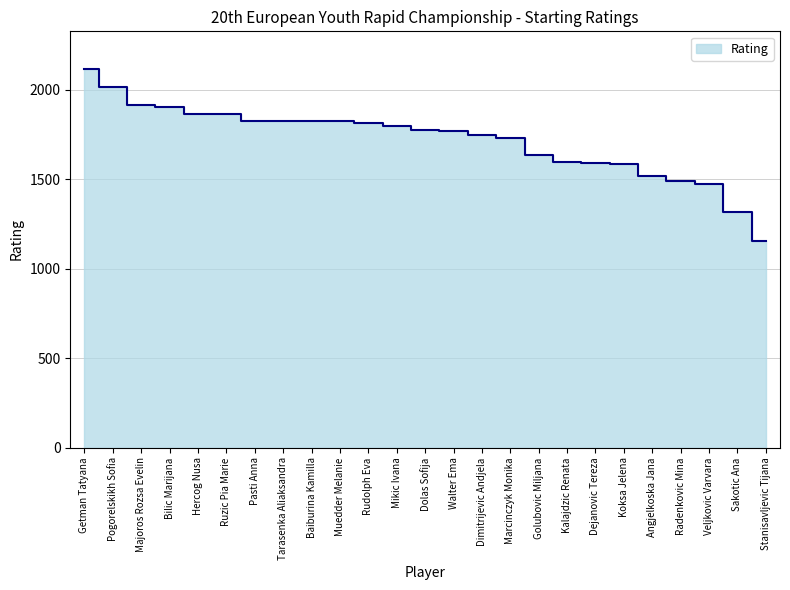

Reading left to right, list all the values displayed in this chart.

Getman Tatyana=2115	Pogorelskikh Sofia=2016	Majoros Rozsa Evelin=1917	Bilic Marijana=1901	Hercog Nusa=1865	Ruzic Pia Marie=1864	Pasti Anna=1828	Tarasenka Aliaksandra=1827	Baiburina Kamilla=1826	Muedder Melanie=1825	Rudolph Eva=1815	Mikic Ivana=1795	Dolas Sofija=1773	Walter Ema=1768	Dimitrijevic Andjela=1748	Marcinczyk Monika=1733	Golubovic Miljana=1637	Kalajdzic Renata=1595	Dejanovic Tereza=1589	Koksa Jelena=1584	Angjelkoska Jana=1517	Radenkovic Mina=1489	Veljkovic Varvara=1471	Sakotic Ana=1319	Stanisavljevic Tijana=1152